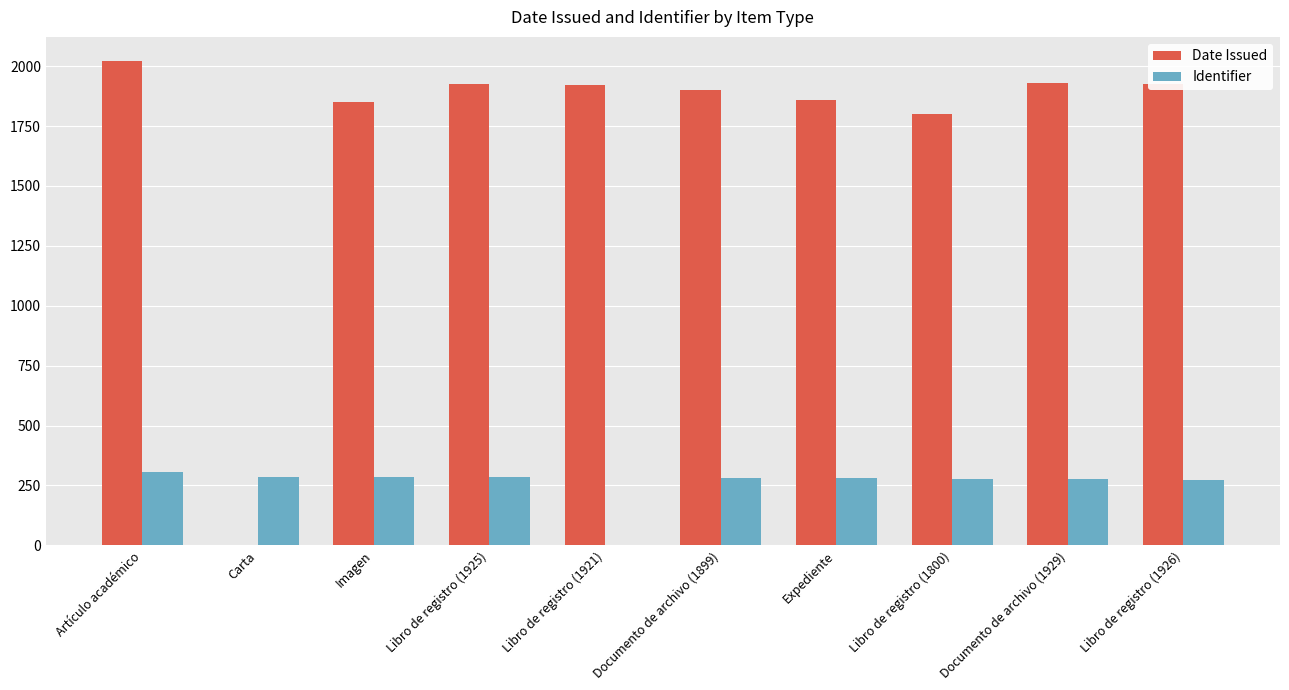

What is the spread (max minus min) of values at Libro de registro (1926)?

1652